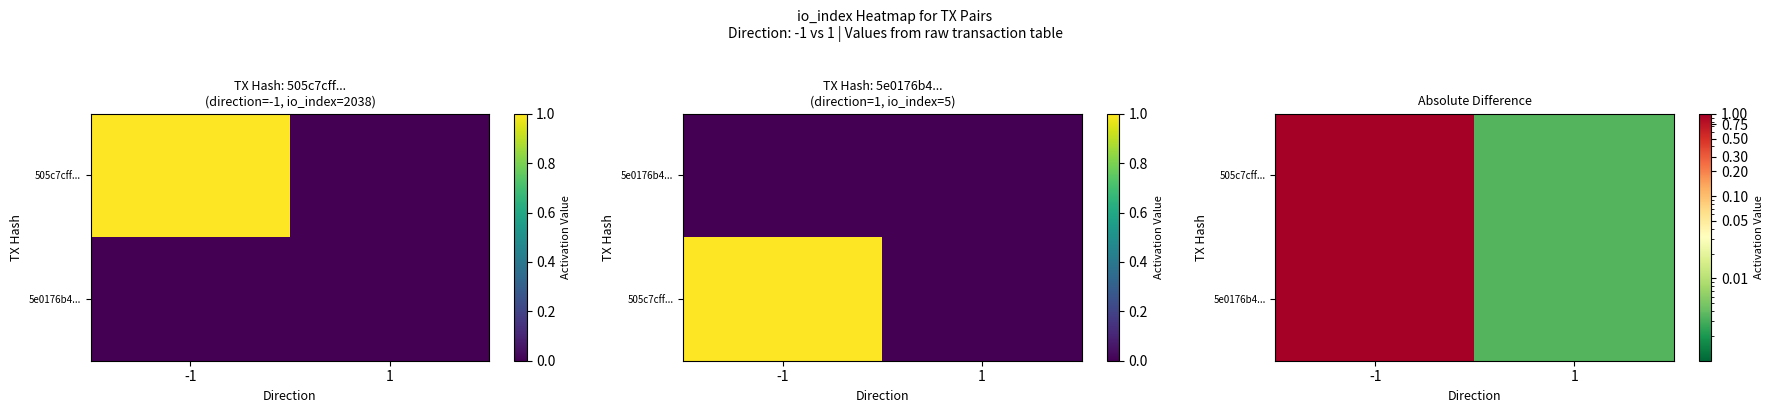

Which series has the largest total across all categories?

505c7cff...